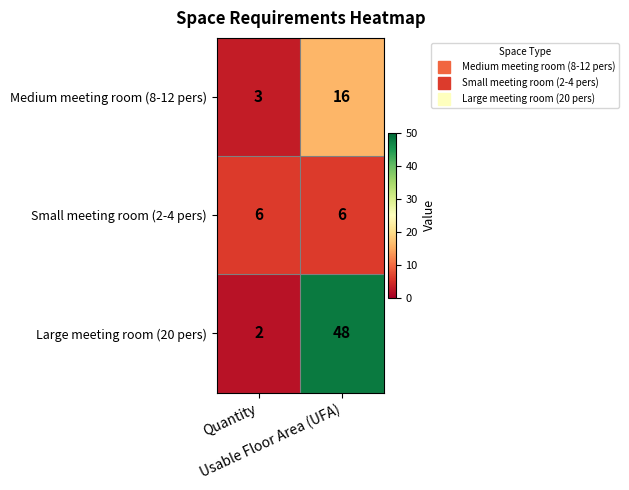

What is the sum of all Small meeting room (2-4 pers) values?

12